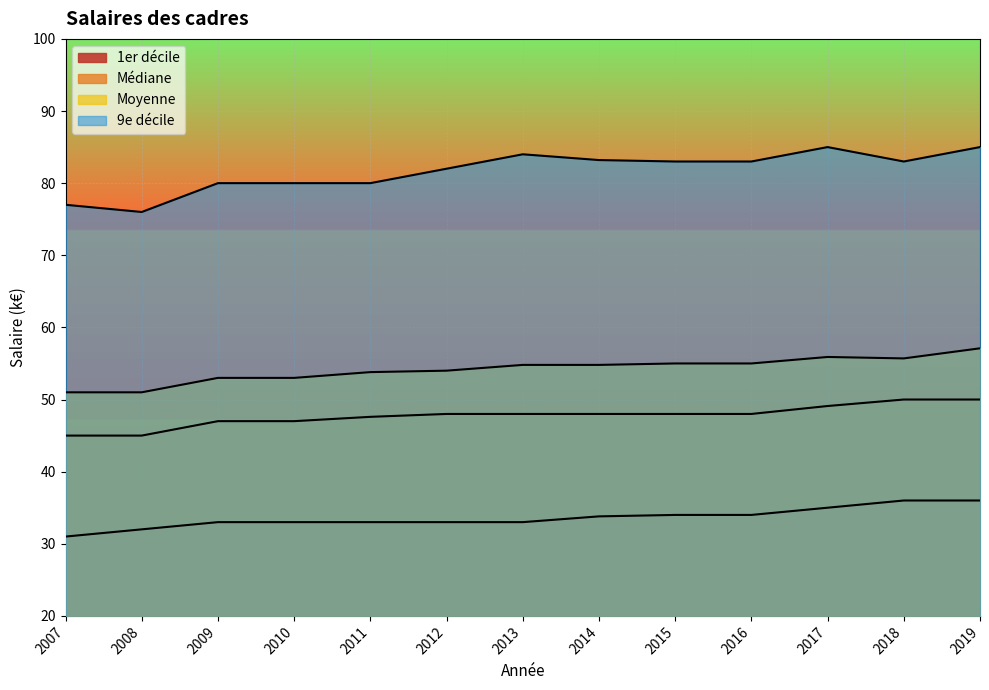

Is the value of 9e décile at 2011 greater than the value of Médiane at 2007?

Yes